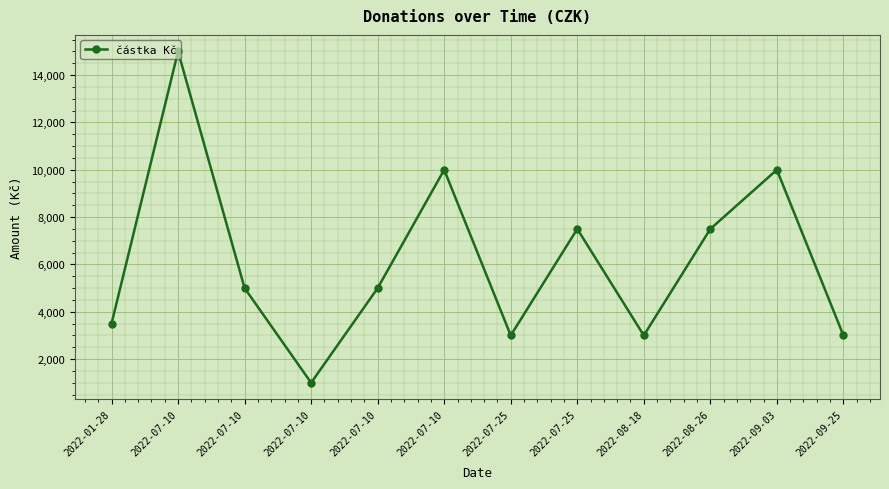

What is the difference between the values at 2022-09-25 and 2022-09-03?

7000